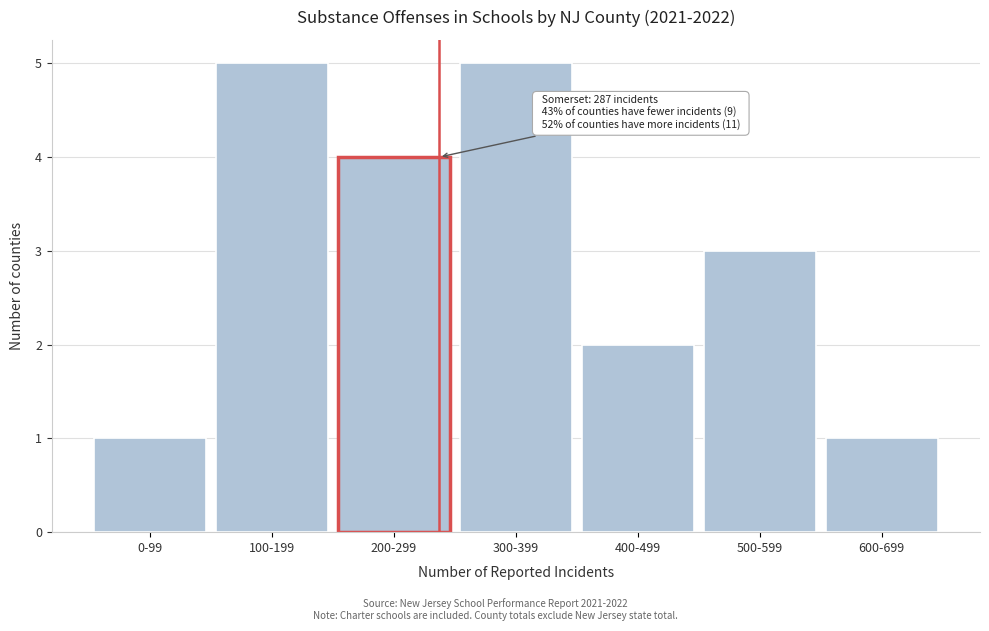

Reading left to right, what are all the values shown in this chart?

1	5	4	5	2	3	1